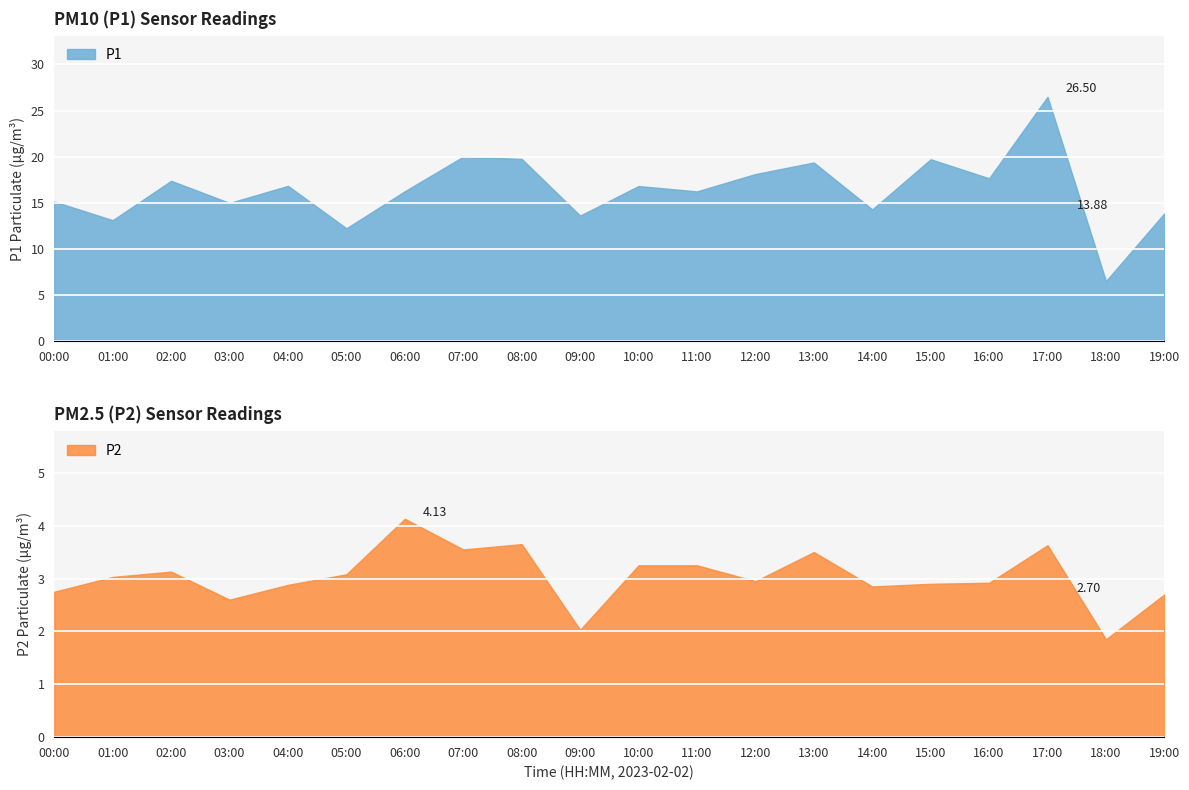

Between 07:00 and 16:00, which series saw the biggest shift?

P1